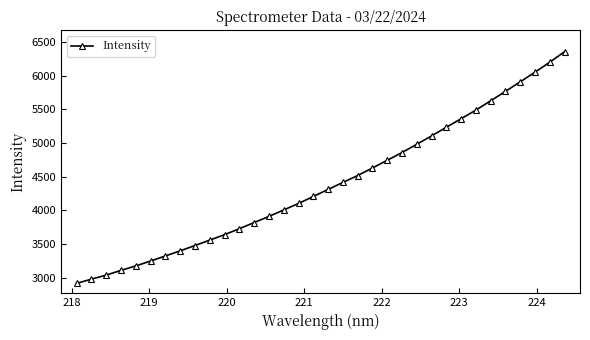

Does the chart display data point markers on the line(s)?

Yes